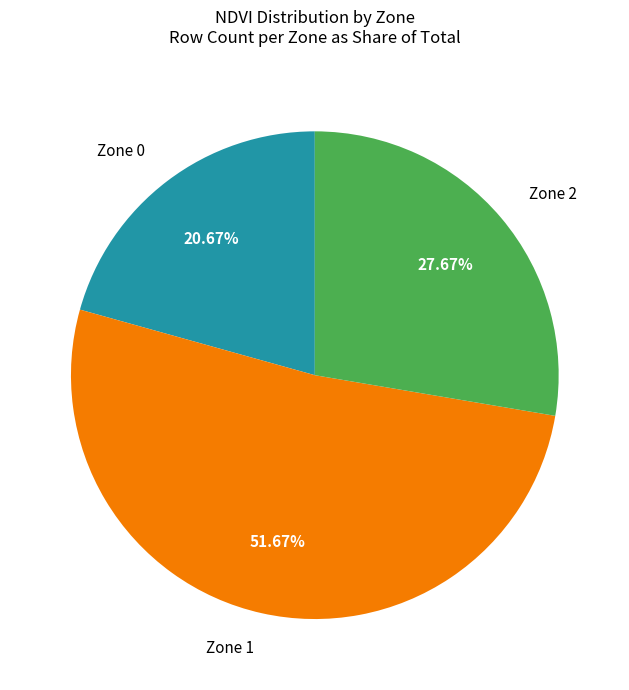

Count the number of slices in the pie.

3